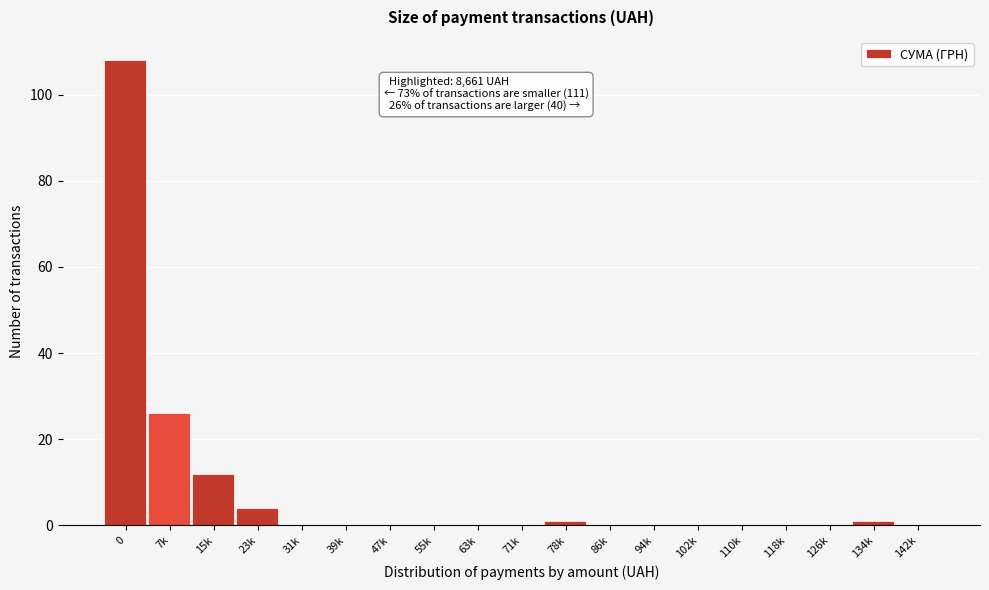

Reading left to right, transcribe all the data shown in this chart.

0=108	7k=26	15k=12	23k=4	31k=0	39k=0	47k=0	55k=0	63k=0	71k=0	78k=1	86k=0	94k=0	102k=0	110k=0	118k=0	126k=0	134k=1	142k=0